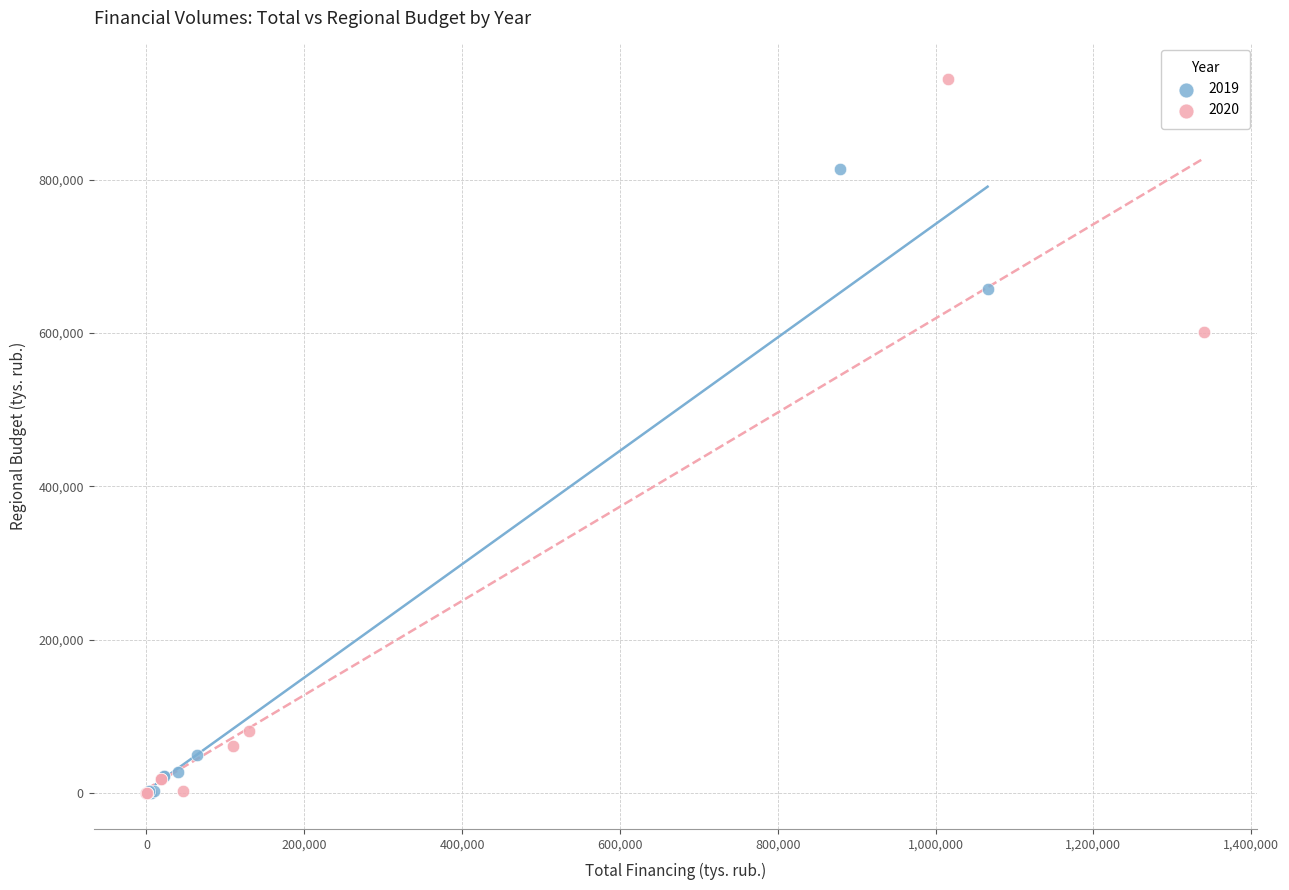

Which series has the largest Y range (max minus min)?

2020